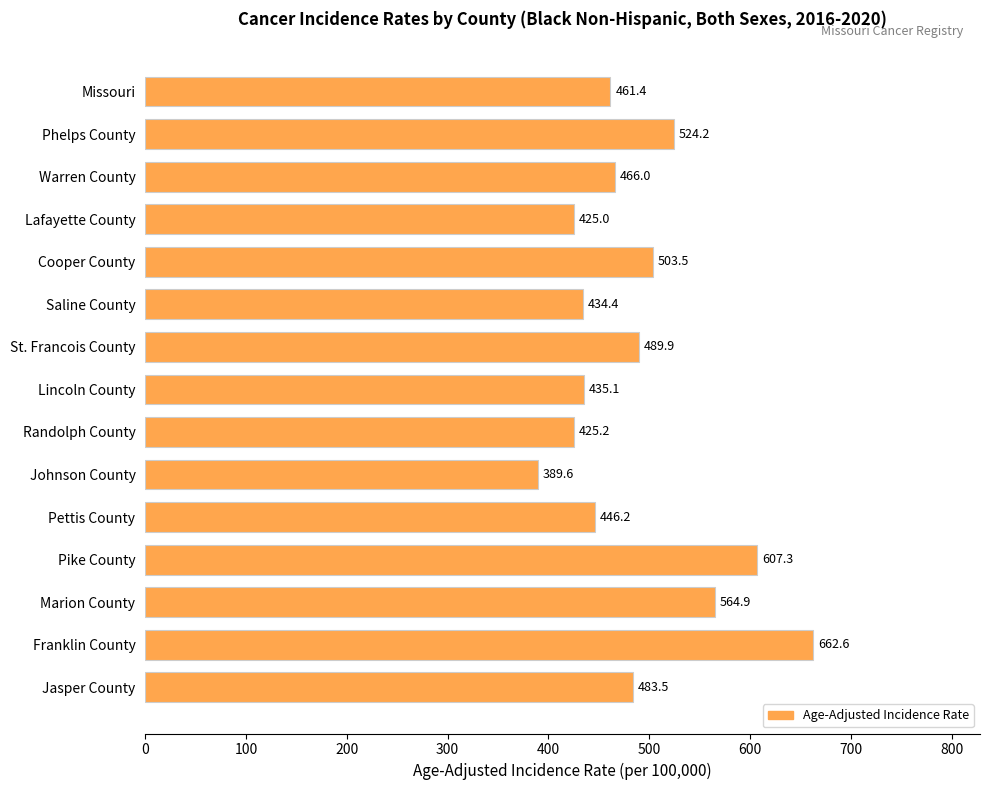

Reading top to bottom, transcribe all the data shown in this chart.

Missouri=461.4	Phelps County=524.2	Warren County=466.0	Lafayette County=425.0	Cooper County=503.5	Saline County=434.4	St. Francois County=489.9	Lincoln County=435.1	Randolph County=425.2	Johnson County=389.6	Pettis County=446.2	Pike County=607.3	Marion County=564.9	Franklin County=662.6	Jasper County=483.5